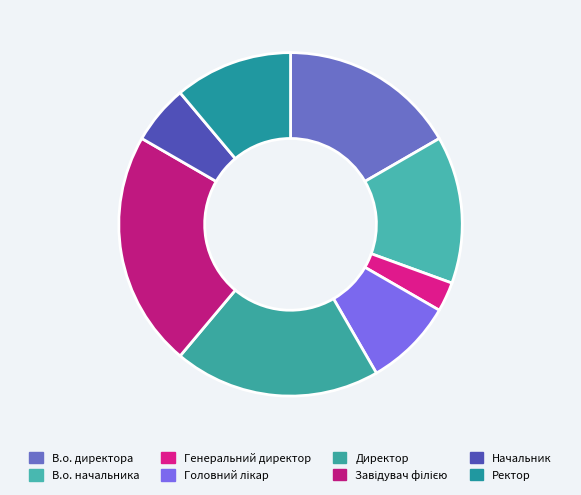

True or false: Завідувач філією accounts for 10% of the total.

False